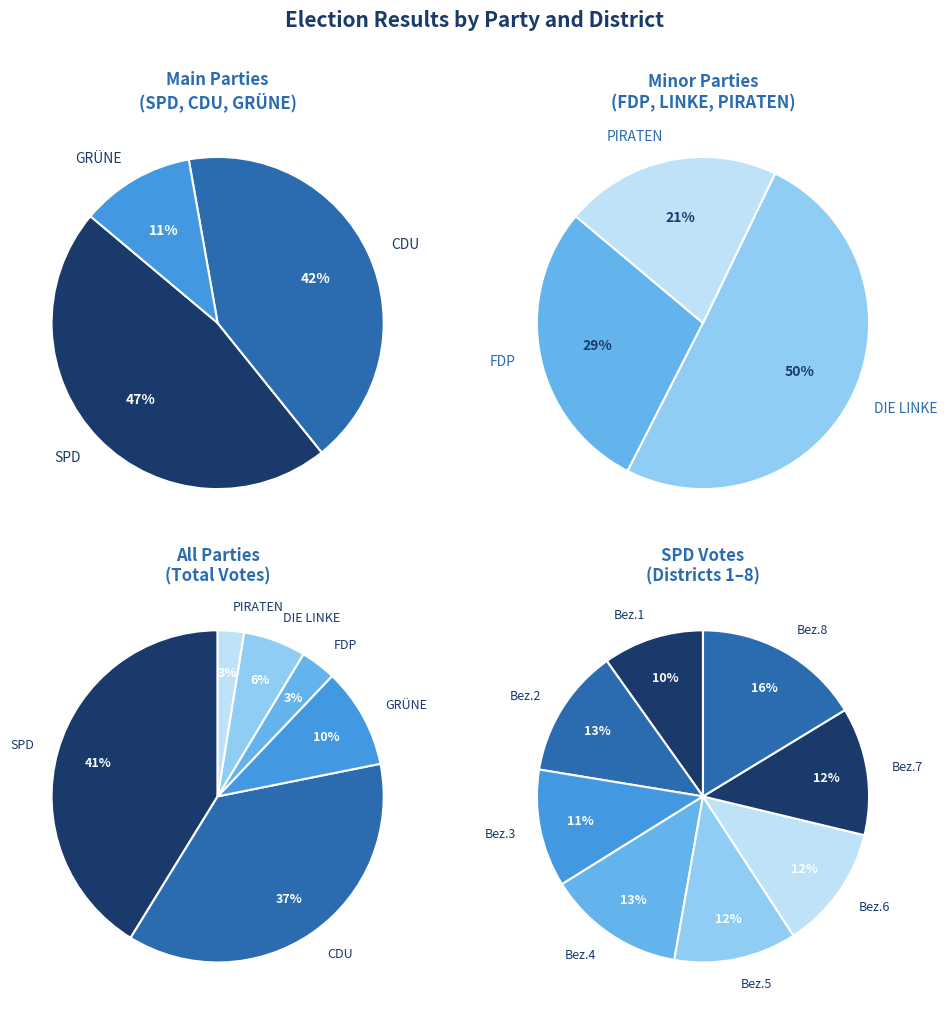

What portion of the pie excludes 11?

96.5%